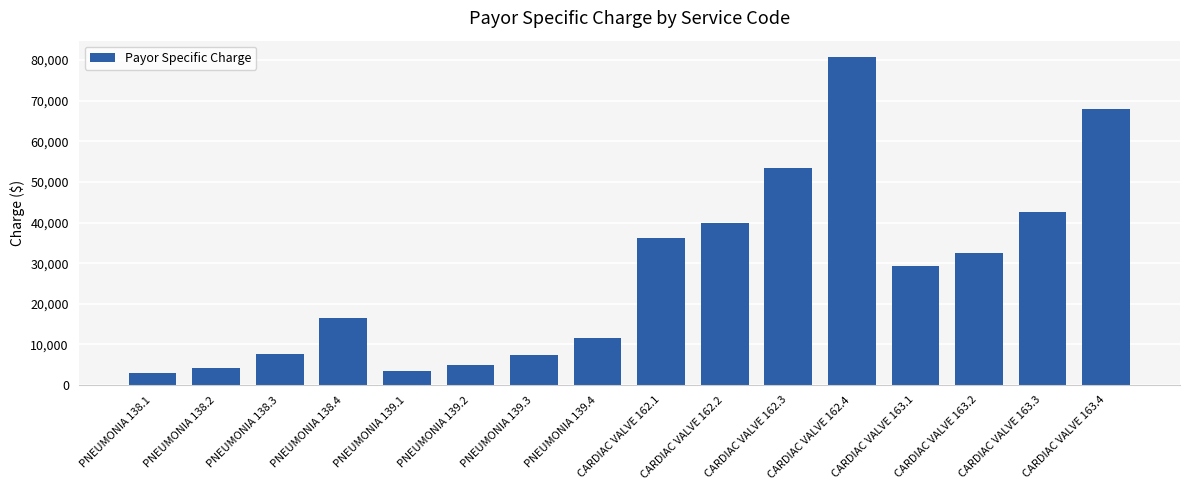

Which has a higher value, CARDIAC VALVE 163.3 or CARDIAC VALVE 163.1?

CARDIAC VALVE 163.3